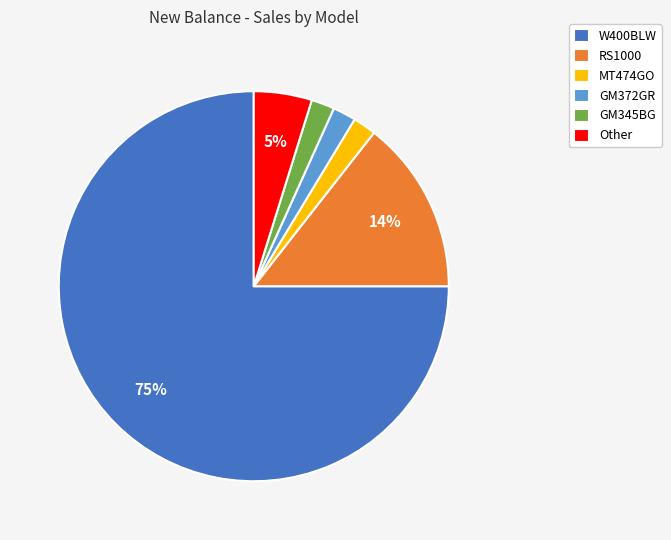

Count the number of slices in the pie.

6